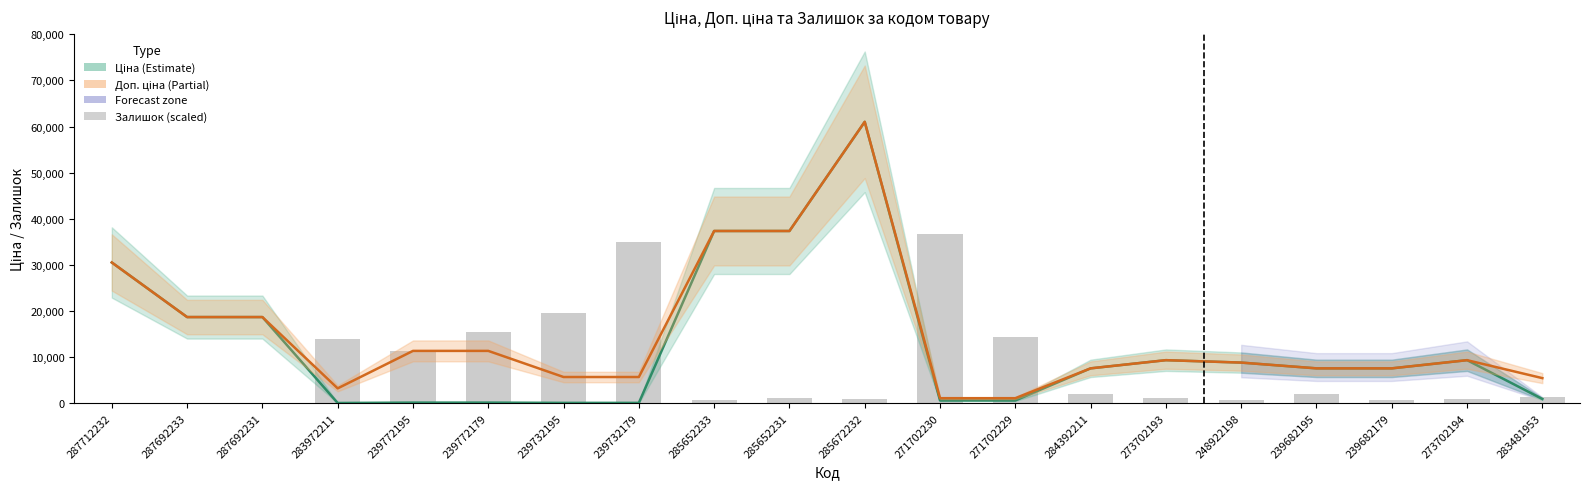

List the series in order of their overall mean, highest first.

Доп. ціна, Ціна, Залишок (scaled)